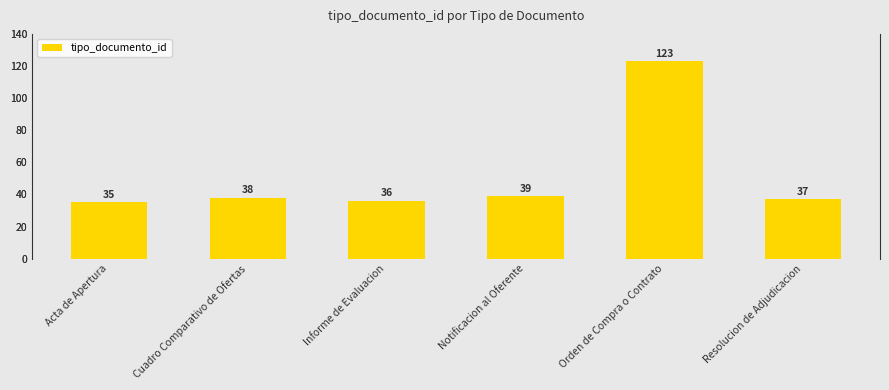

What is the greatest value displayed?

123